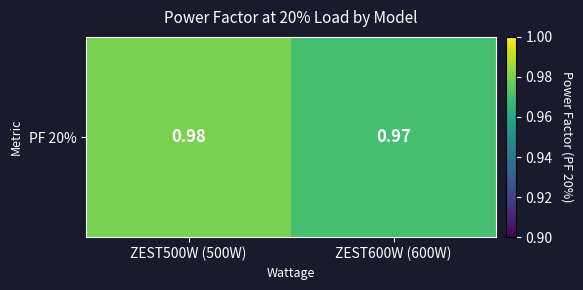

Is it true that the value at ZEST600W (600W) is 1.0?

True